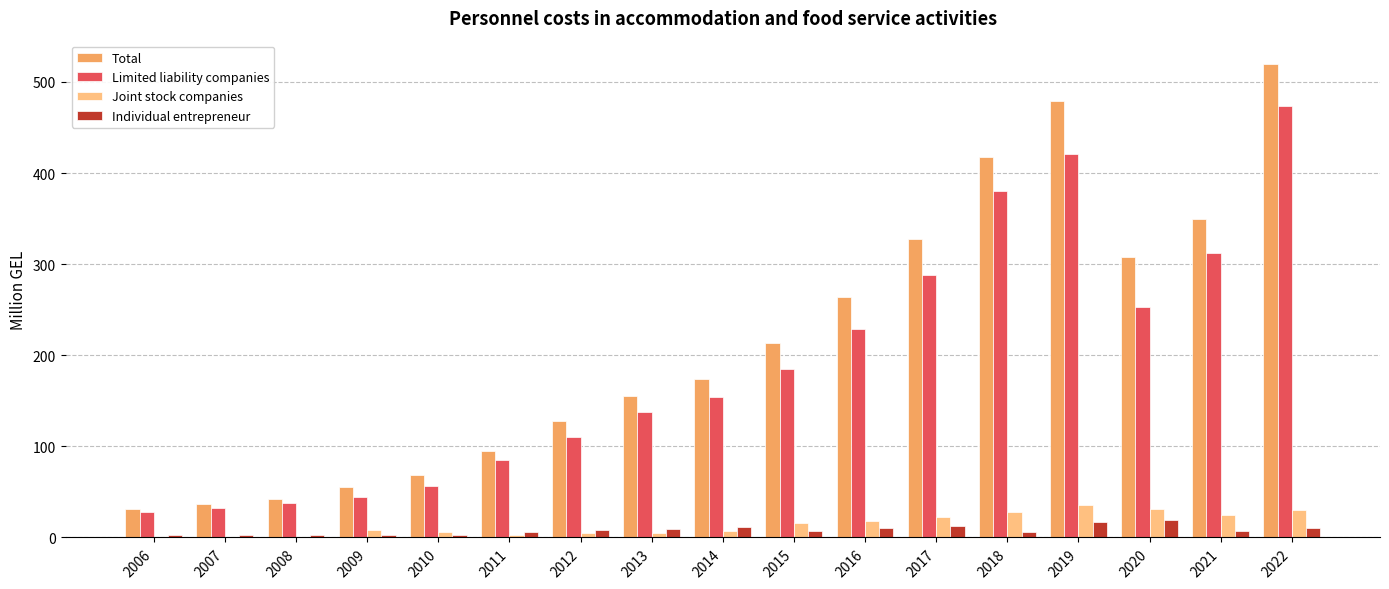

Between 2007 and 2014, which series saw the biggest shift?

Total